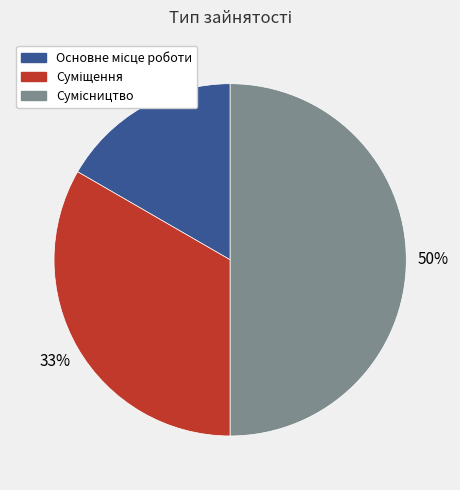

To the nearest percent, what is the average slice percentage?

33%